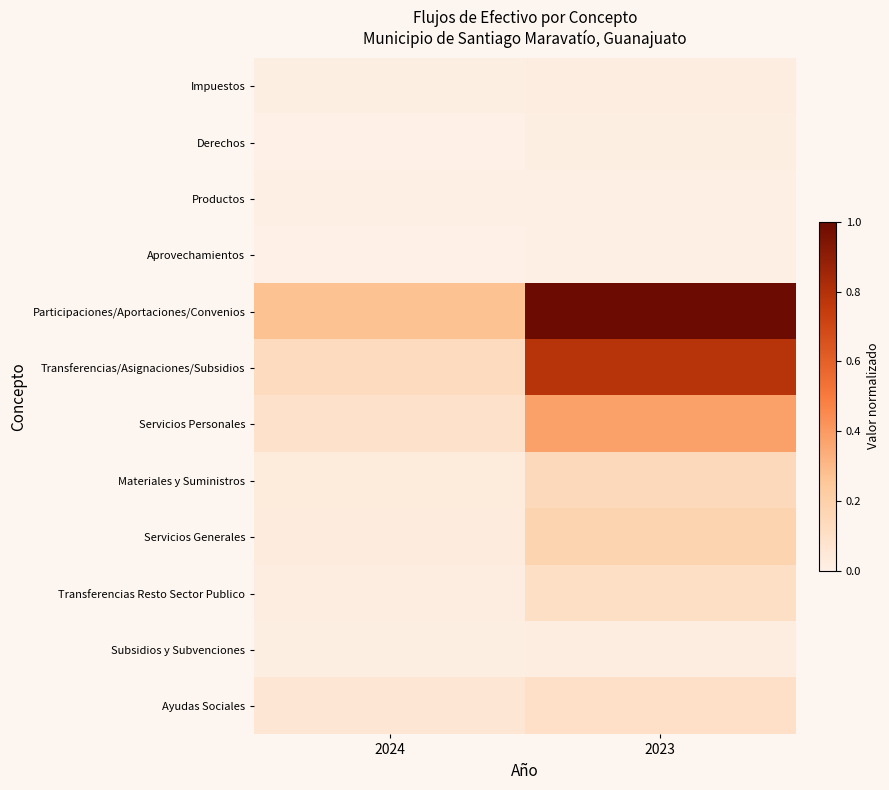

Which series changed the most between 2024 and 2023?

Participaciones/Aportaciones/Convenios